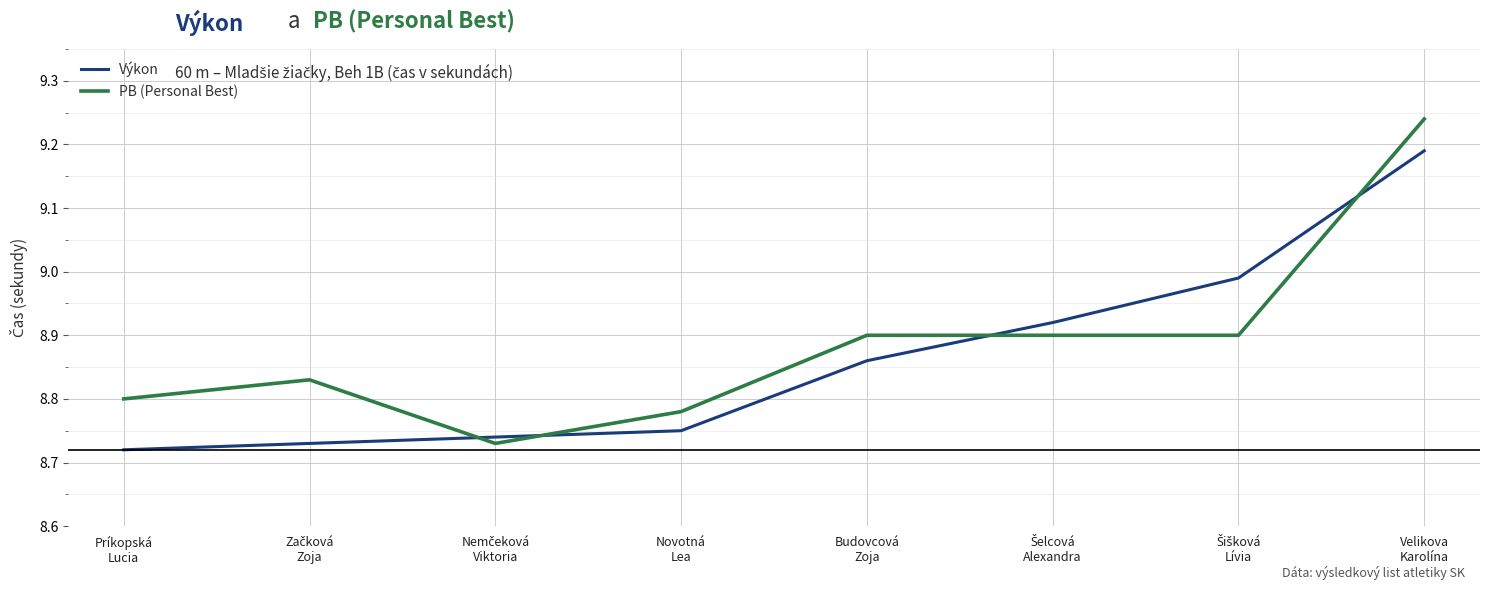

True or false: Výkon and PB (Personal Best) cross at least once.

True